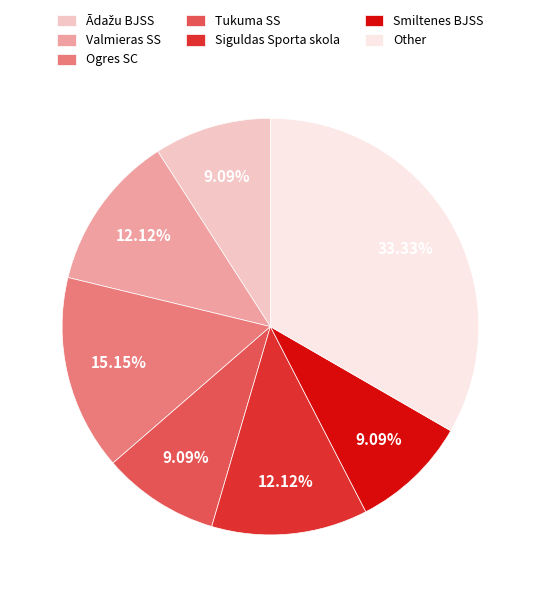

What is the largest slice in the pie chart?

Other